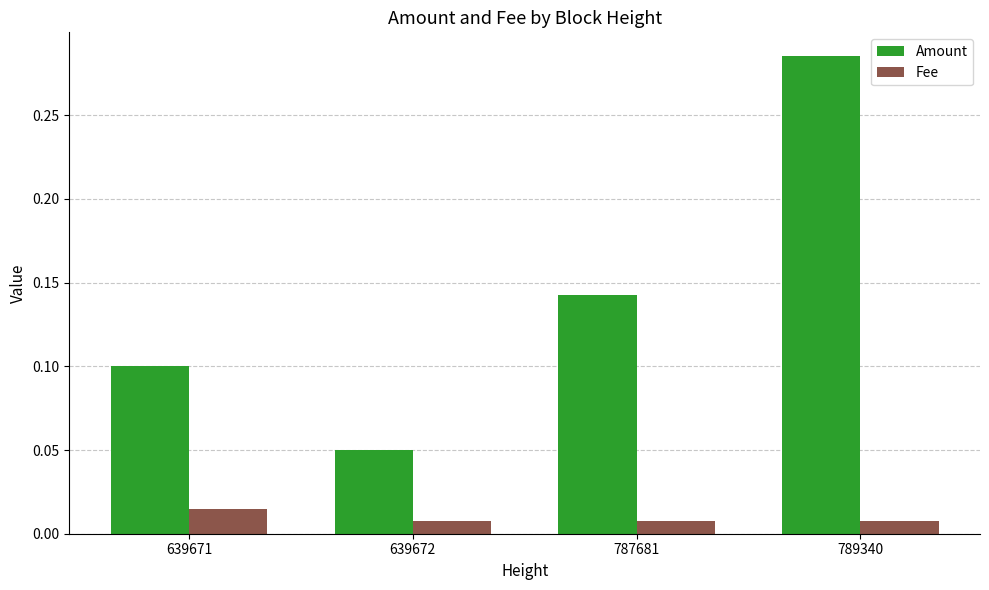

List the series in order of their peak value, highest first.

Amount, Fee